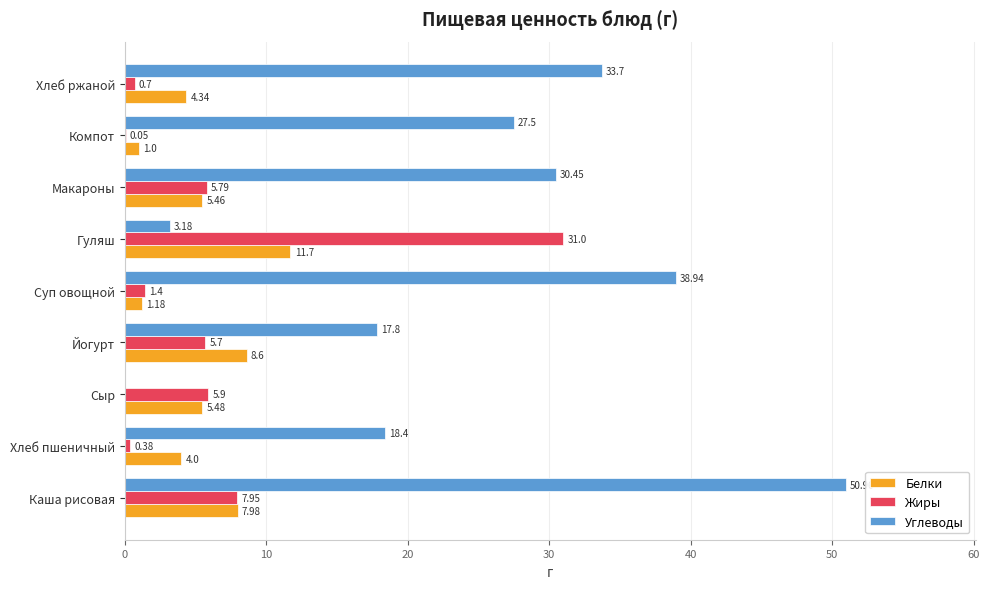

At which label does Углеводы reach its peak?

Каша рисовая